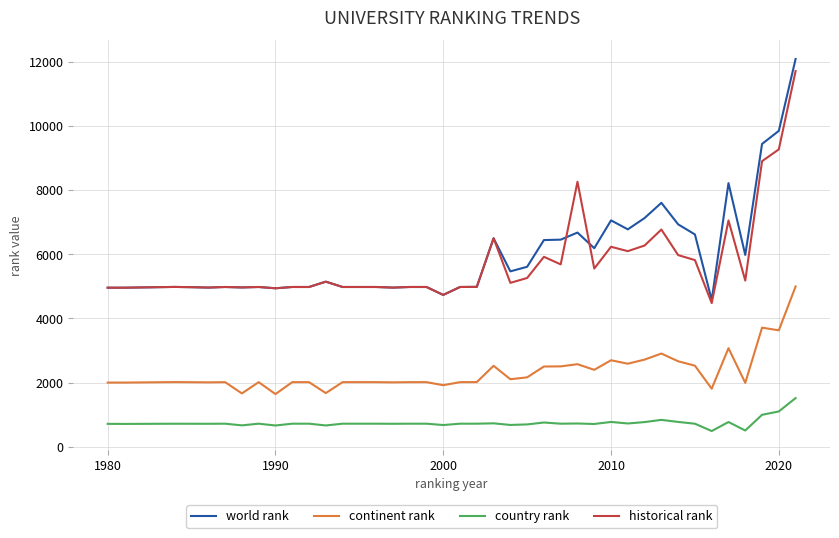

True or false: country rank and world rank intersect in this chart.

False